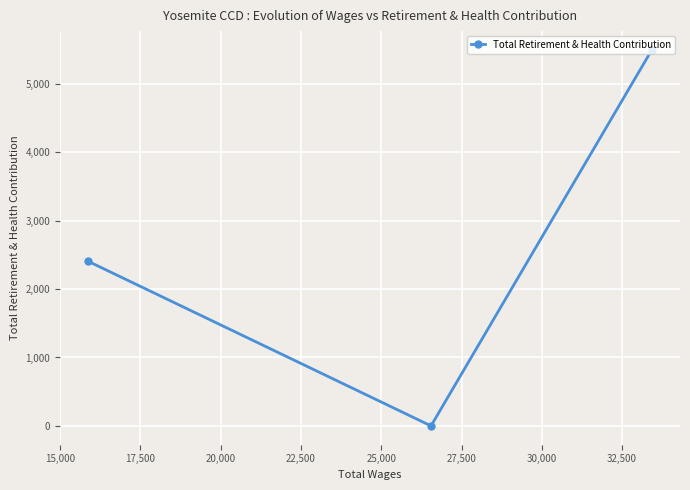

What is the maximum value shown in the chart?

5497